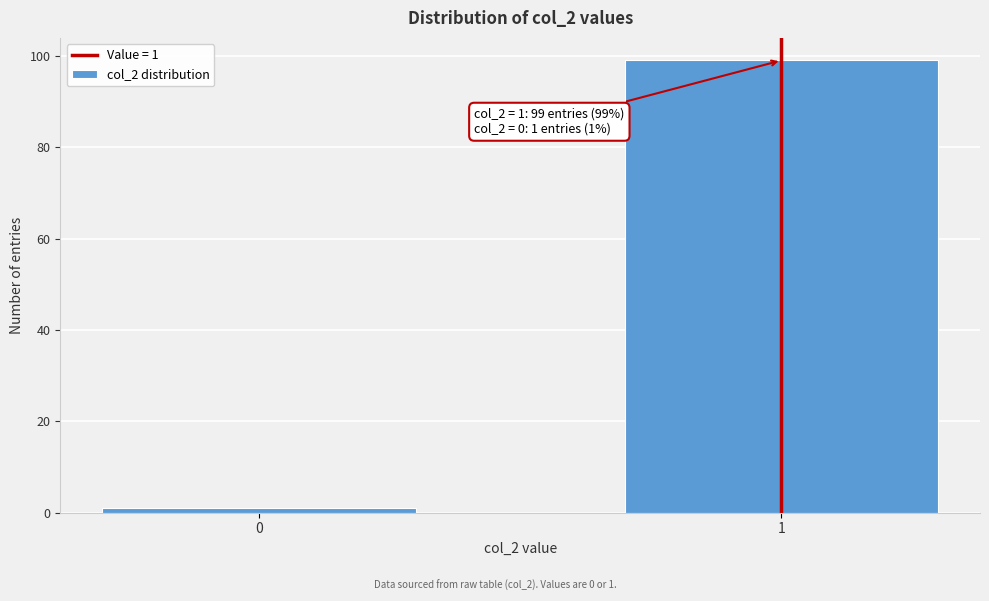

Reading left to right, transcribe all the data shown in this chart.

0=1	1=99